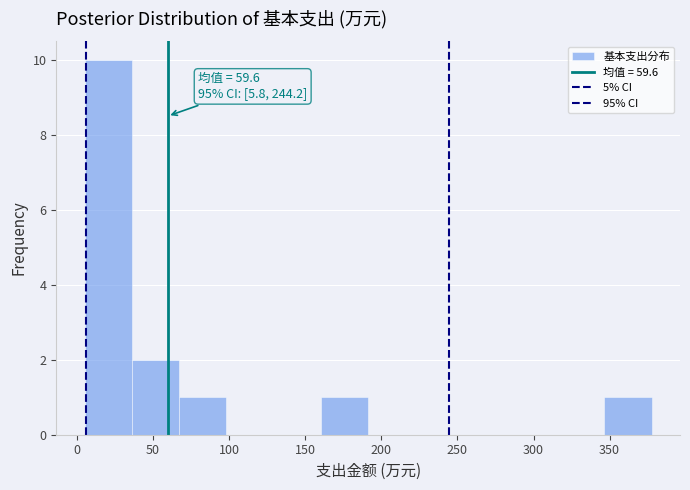

Which range on the x-axis has the tallest bar?

5 to 35